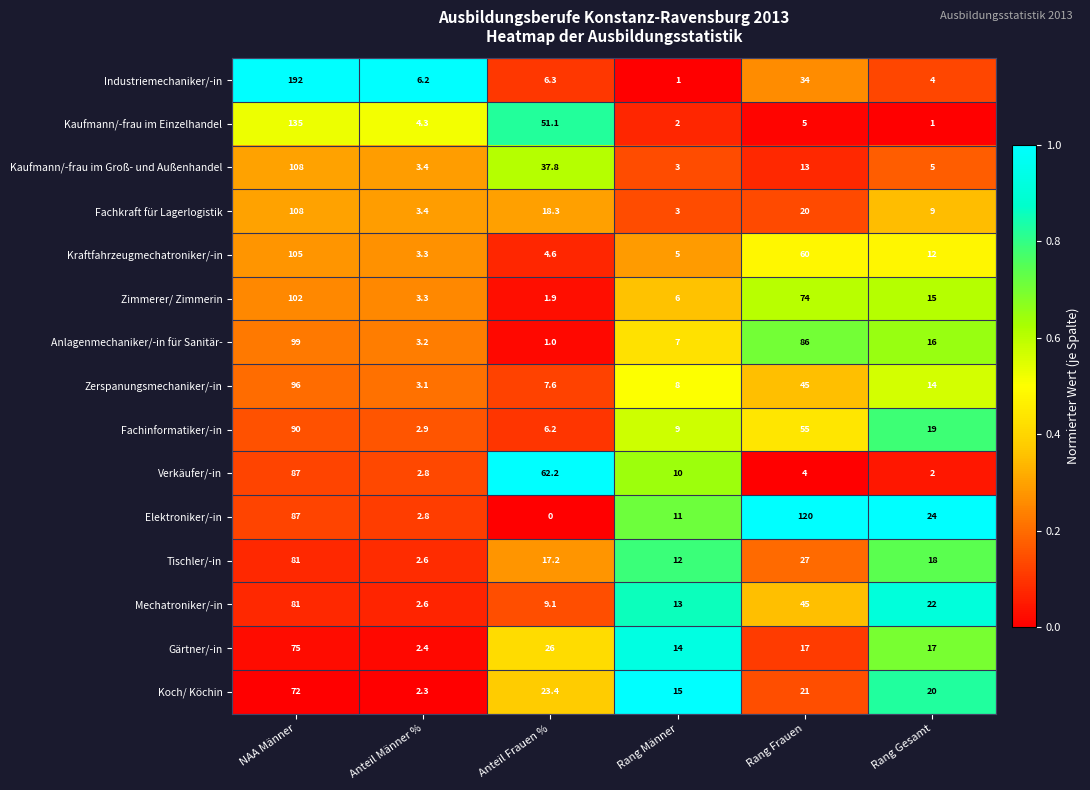

What is the difference between the highest and lowest values at Rang Frauen?

116.0